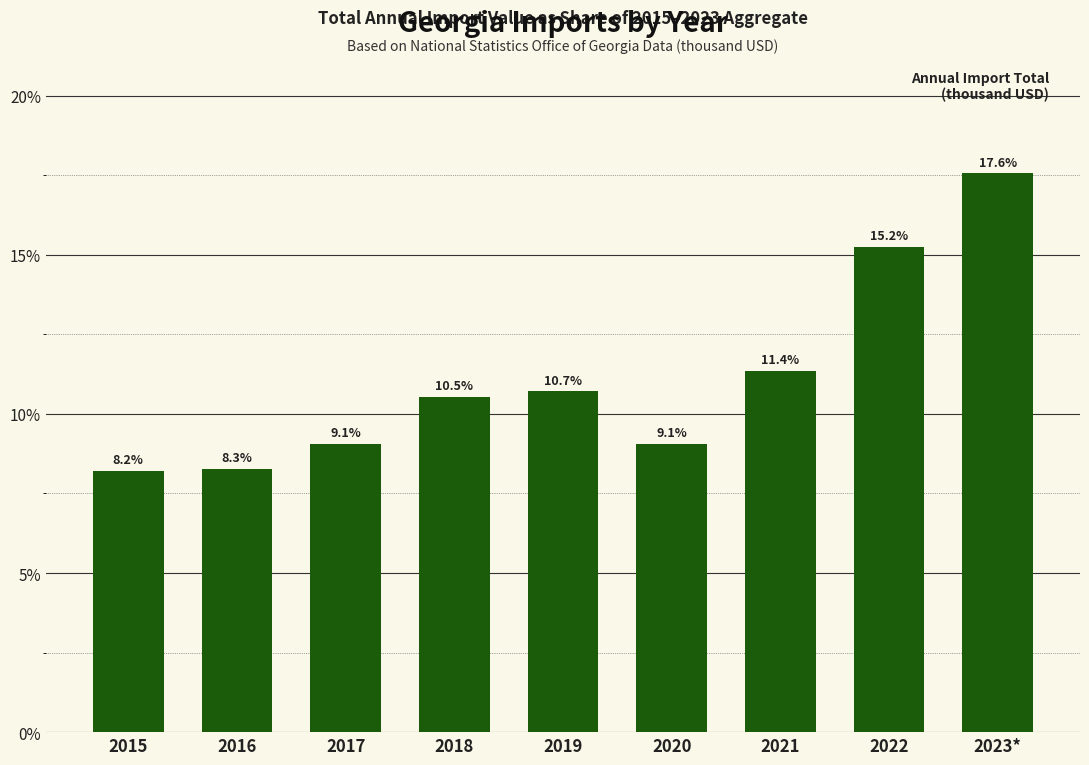

Reading left to right, extract all data points from this chart.

8.2	8.3	9.1	10.5	10.7	9.1	11.4	15.2	17.6